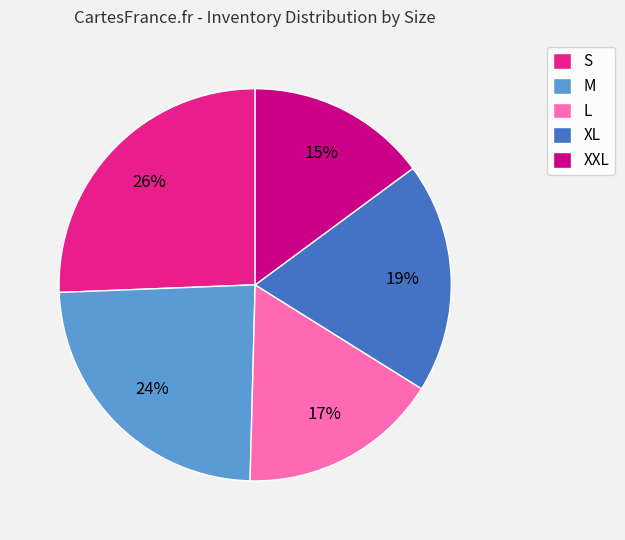

To the nearest percent, what percentage of the pie is L?

17%